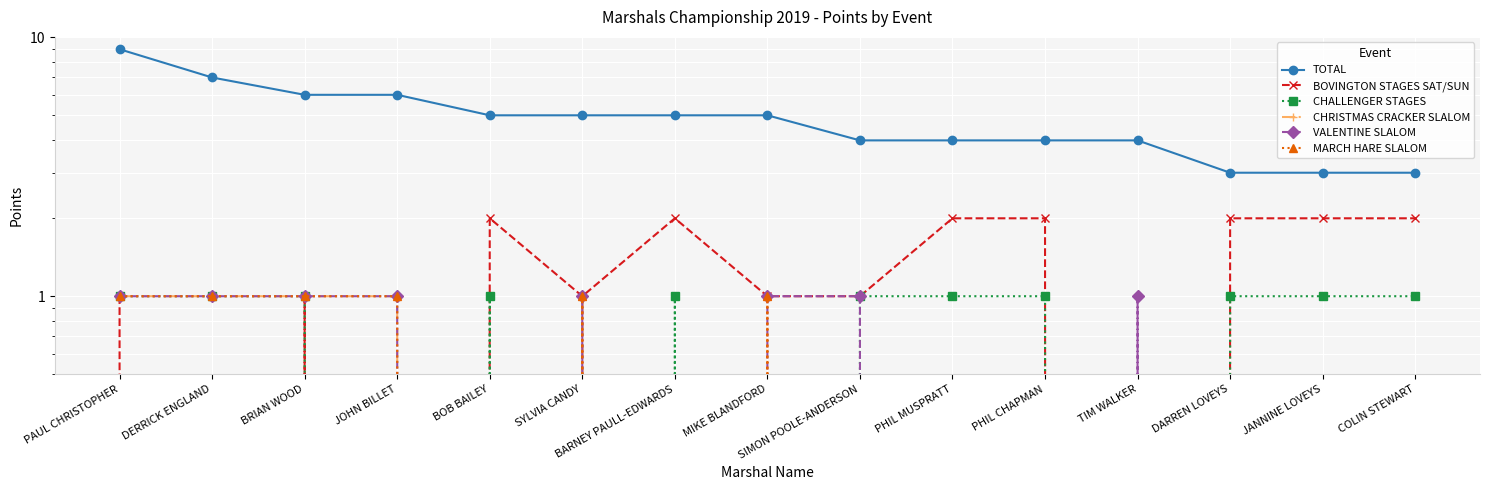

Which series has the largest total across all categories?

TOTAL